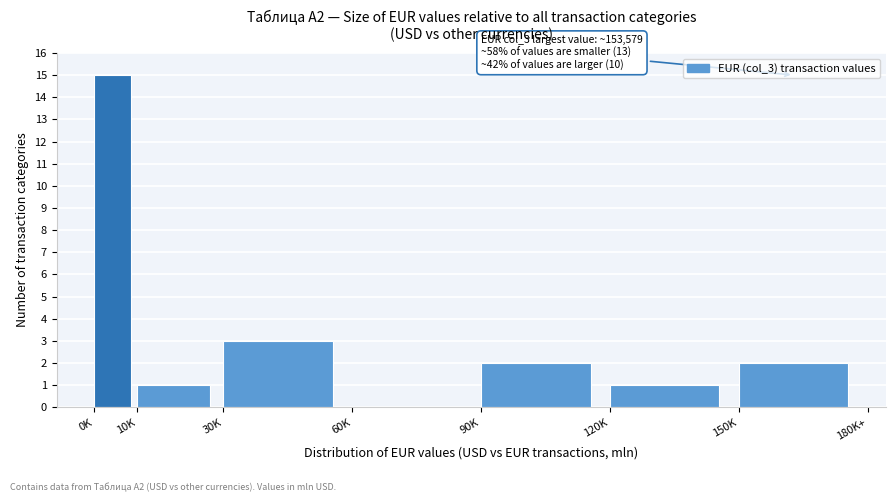

Reading left to right, list all the values displayed in this chart.

0K=15	10K=1	30K=3	60K=0	90K=2	120K=1	150K=2